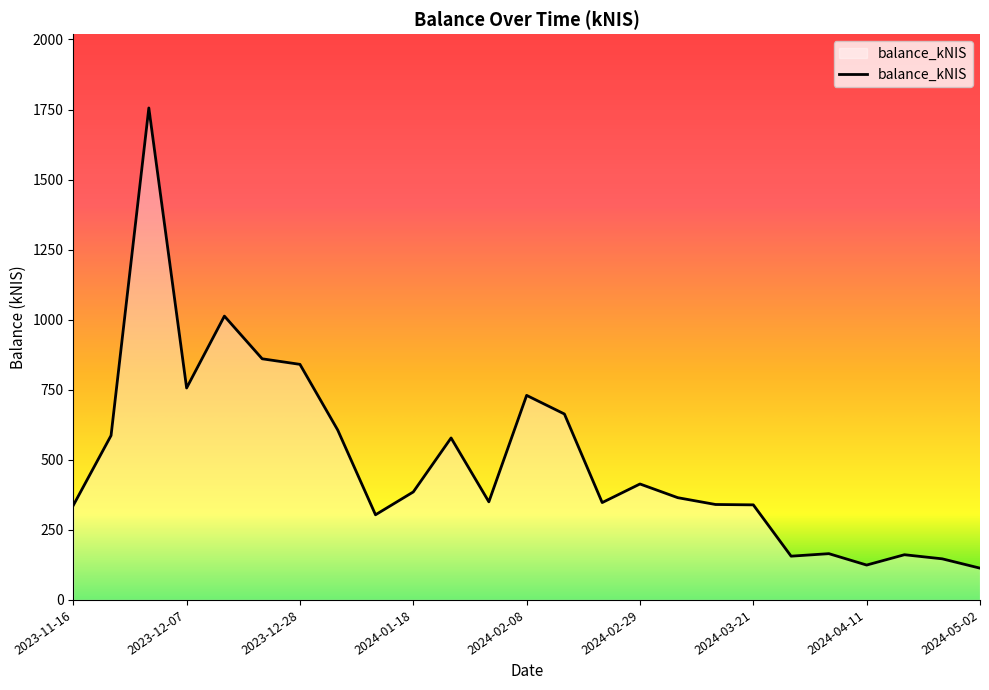

What is the smallest value displayed?

113.4